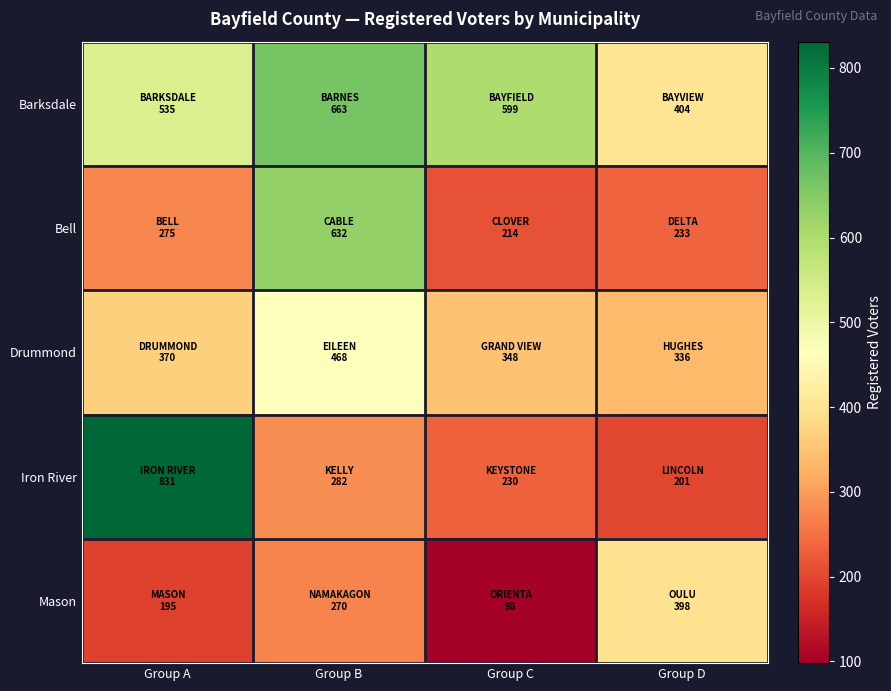

Count the number of categories in the chart.

4